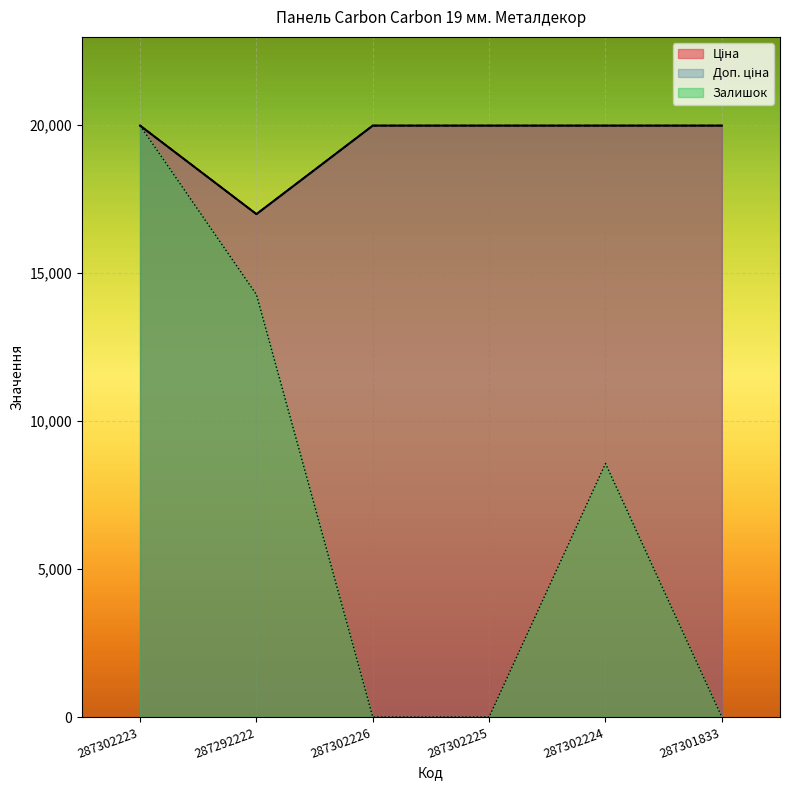

What is the value of the Ціна point at the 6th from the left?

19964.2